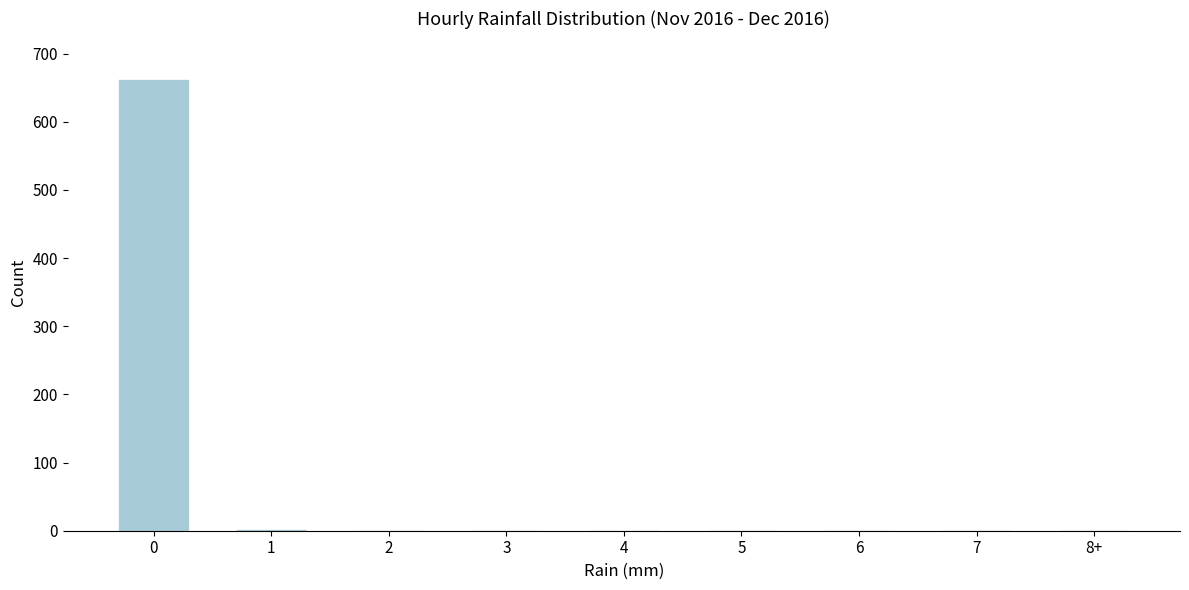

What is the greatest value displayed?

663